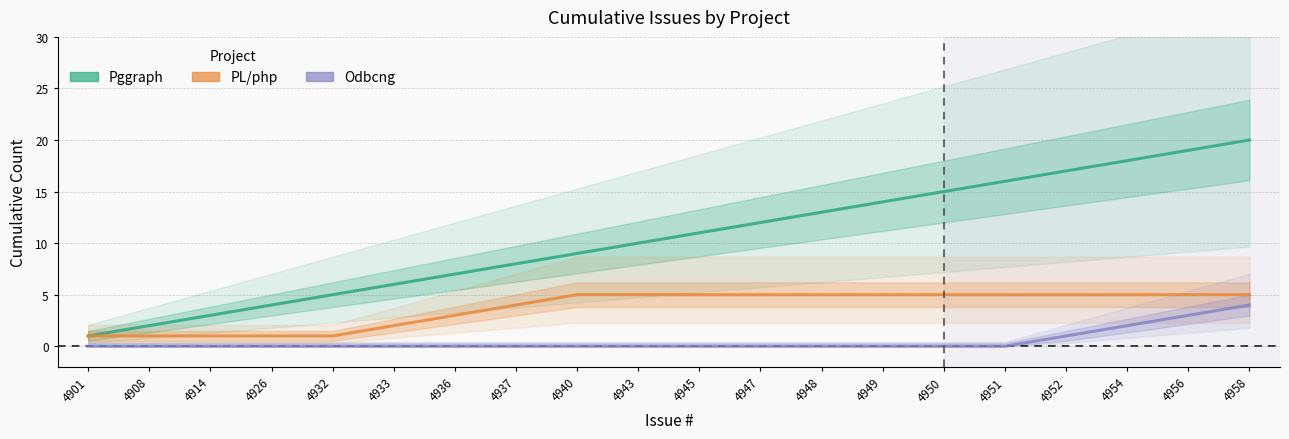

The PL/php series shows 5 at 4943. True or false?

True